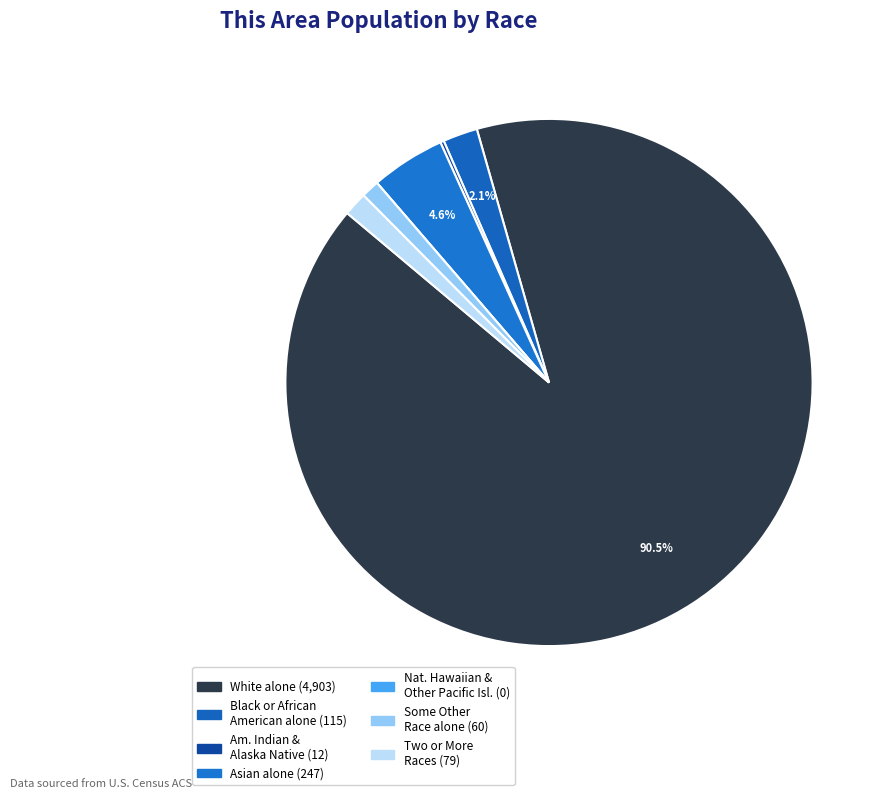

Which slice is the largest?

White alone